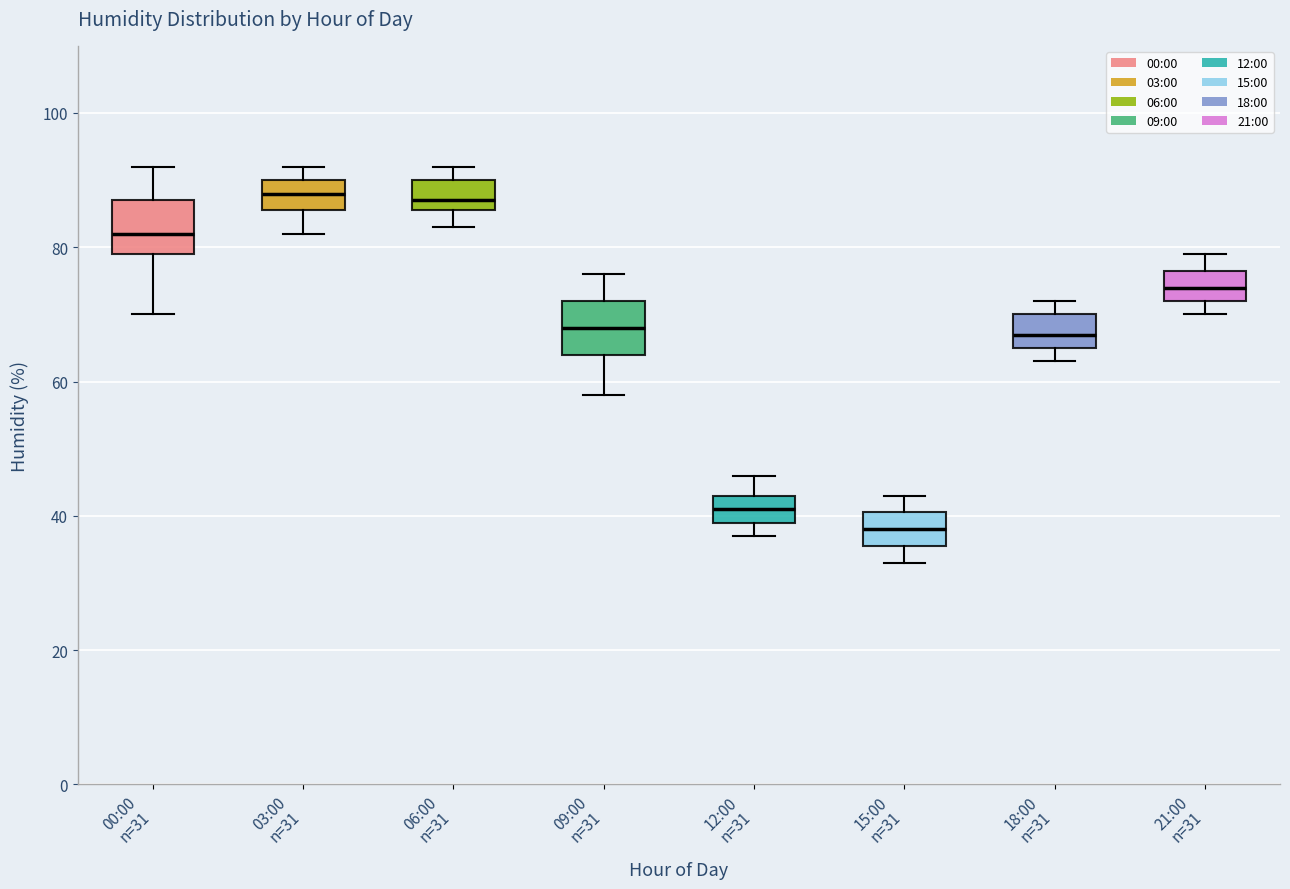

Reading left to right, read every box against the y-axis: the position of its median line, the range the box covers, and the ends of its whiskers. The values are not printed on the chart, so give them approximately, as read against the axis.

00:00 n=31: median 82, box 80 to 88, whiskers 70 to 92
03:00 n=31: median 88, box 86 to 90, whiskers 82 to 92
06:00 n=31: median 88, box 86 to 90, whiskers 84 to 92
09:00 n=31: median 68, box 64 to 72, whiskers 58 to 76
12:00 n=31: median 42, box 40 to 44, whiskers 38 to 46
15:00 n=31: median 38, box 36 to 40, whiskers 34 to 44
18:00 n=31: median 68, box 66 to 70, whiskers 64 to 72
21:00 n=31: median 74, box 72 to 76, whiskers 70 to 80